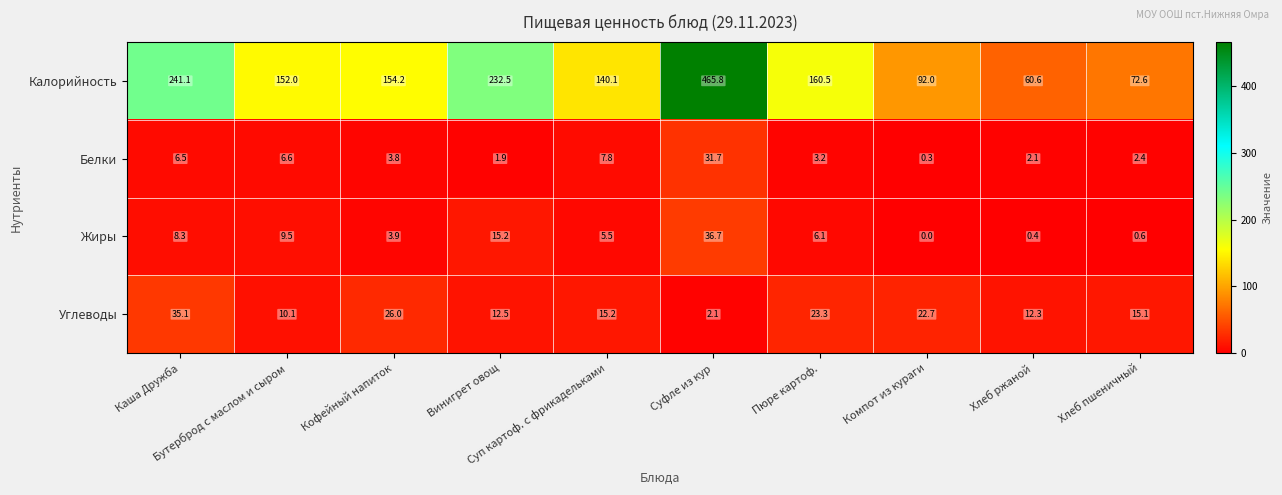

What is the difference between the maximum and second lowest values in the Белки series?

29.8